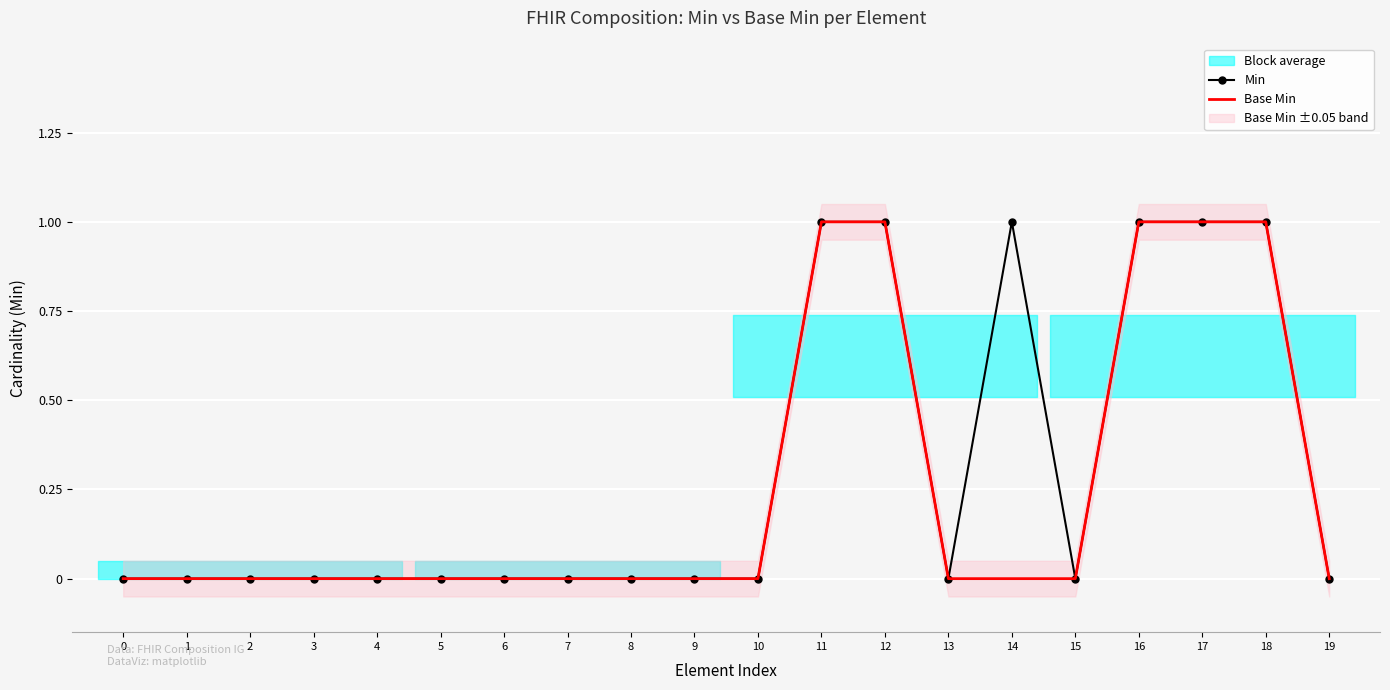

True or false: Base Min and Min cross at least once.

False